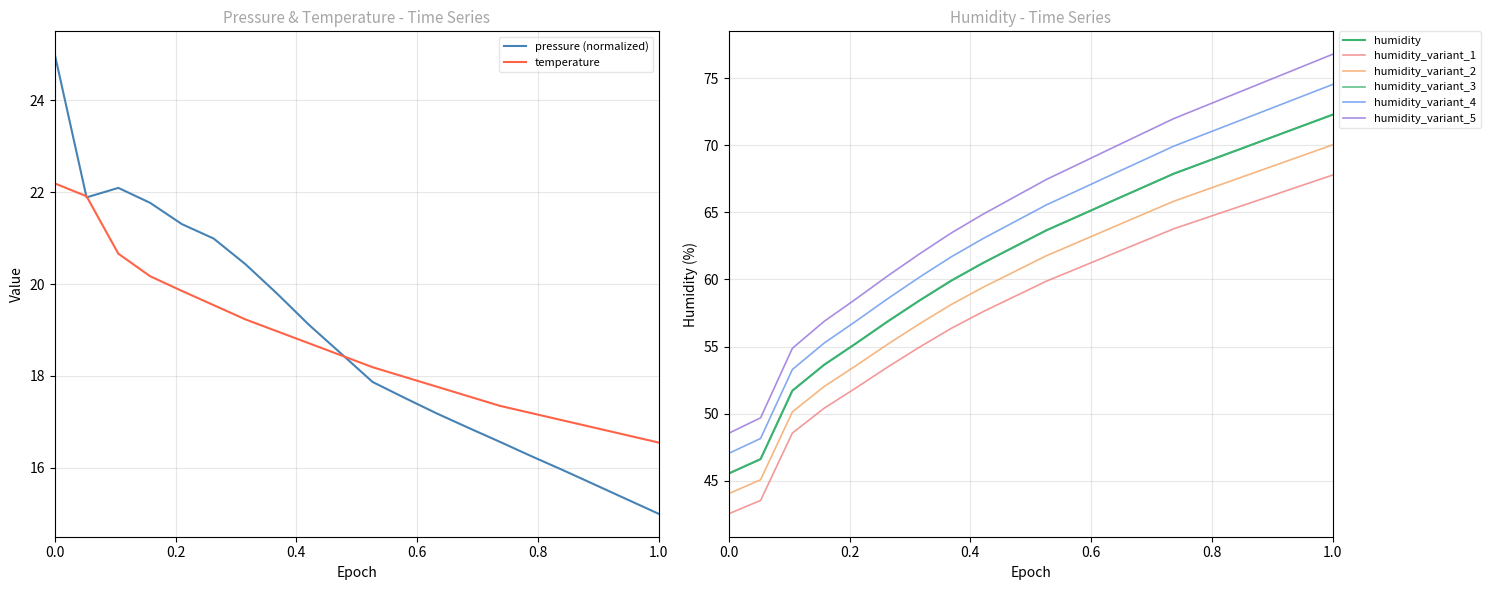

What is the lowest value of the temperature series?

16.6